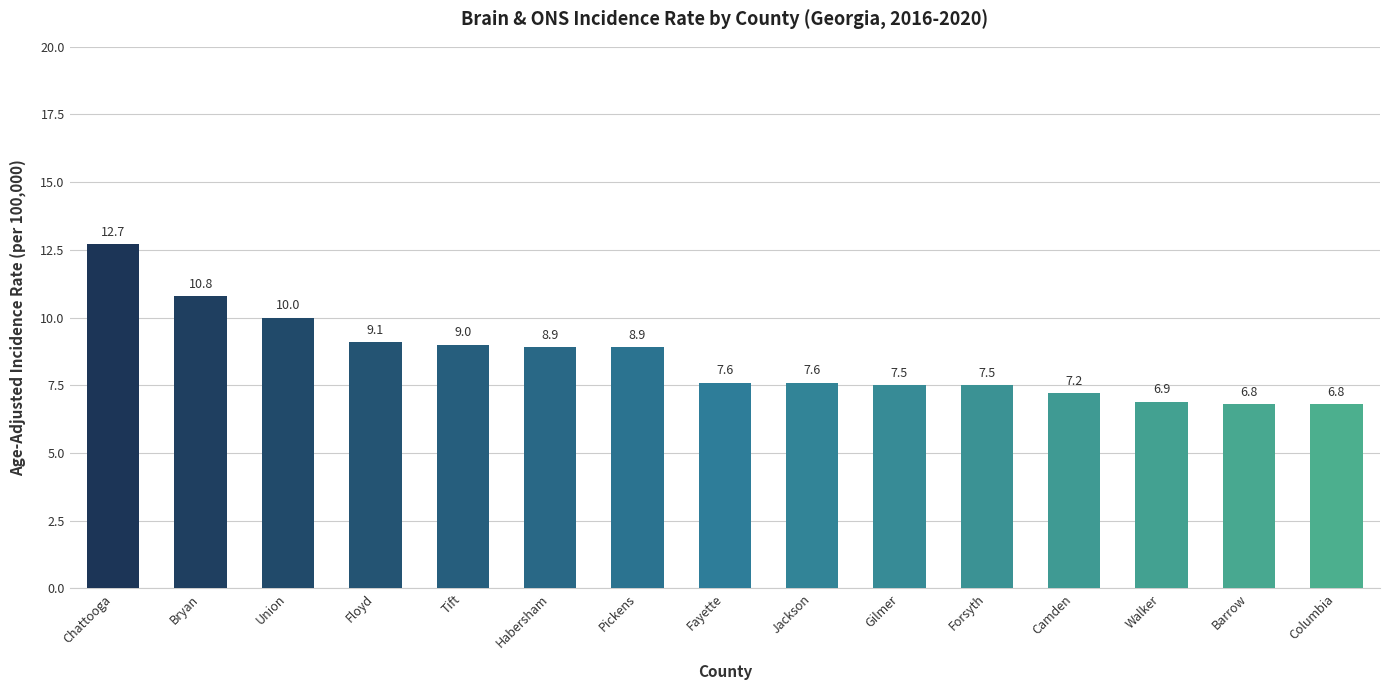

Read the value at Barrow.

6.8